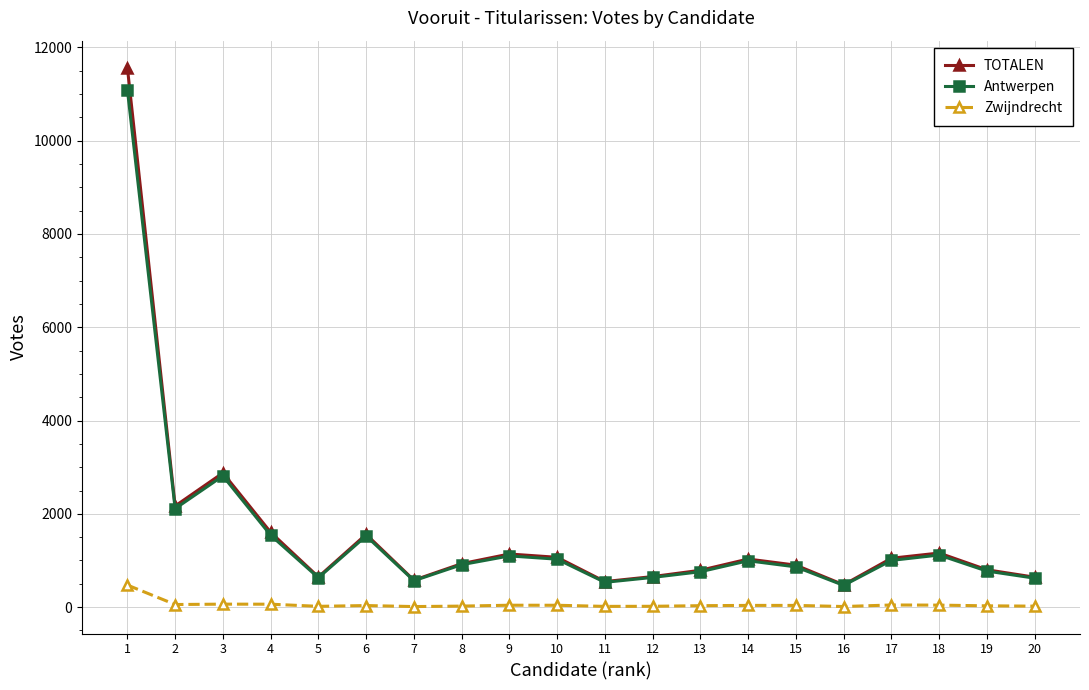

True or false: TOTALEN and Zwijndrecht intersect in this chart.

False